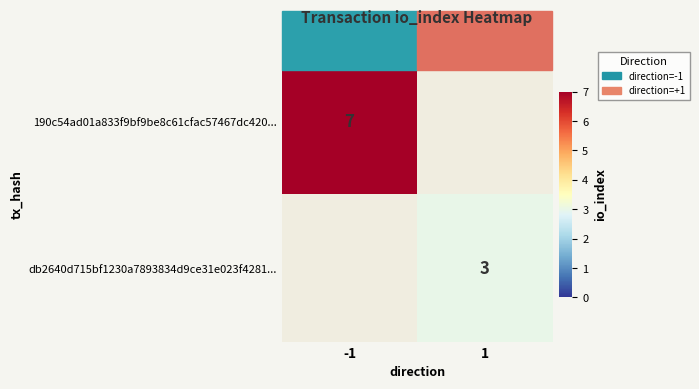

The value of db2640d715bf1230a7893834d9ce31e023f4281... at 1 is 1. True or false?

False